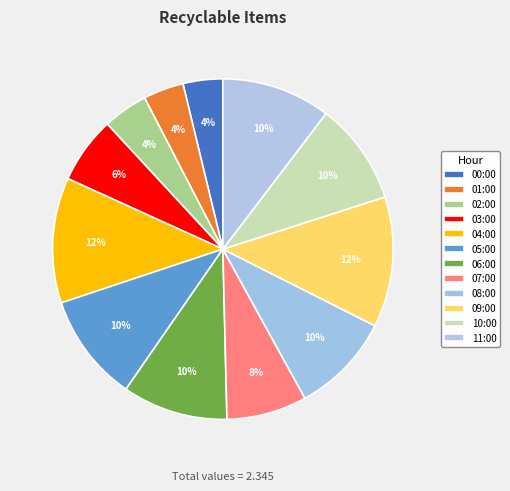

To the nearest percent, what is the difference between the 05:00 and 07:00 slice percentages?

3%